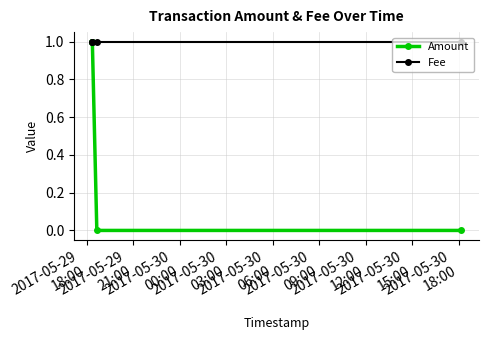

Which has a higher value, 2017-05-29
21:00 or 2017-05-30
03:00?

2017-05-29
21:00